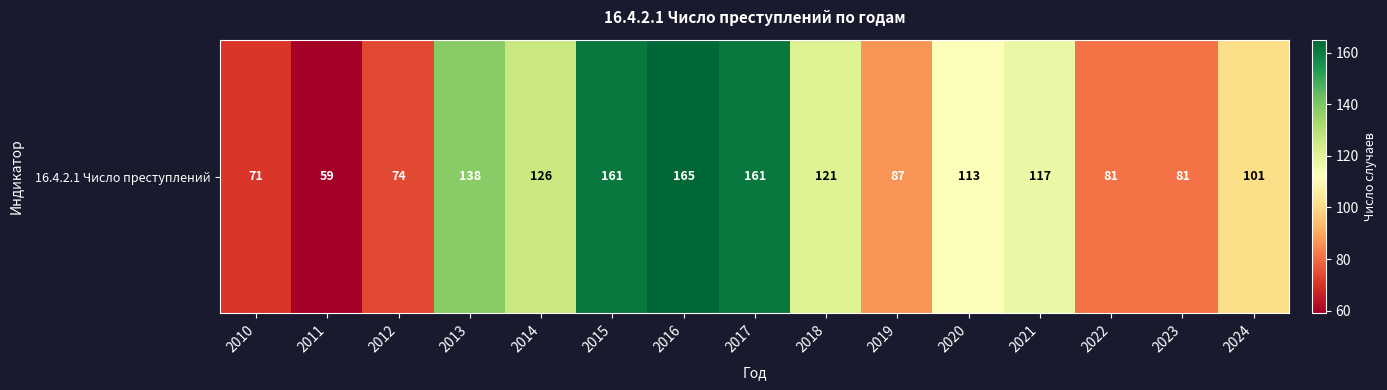

List the labels in order of value, smallest first.

2011, 2010, 2012, 2022, 2023, 2019, 2024, 2020, 2021, 2018, 2014, 2013, 2015, 2017, 2016